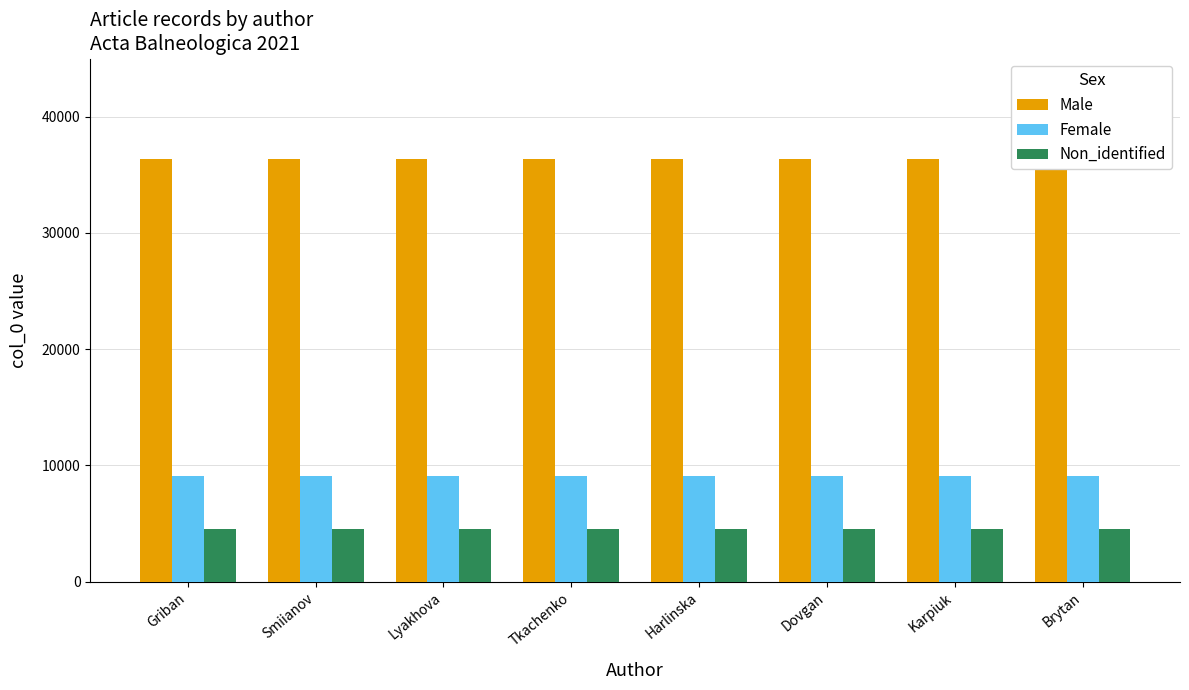

Is the value of Non_identified at Lyakhova greater than the value of Female at Griban?

No